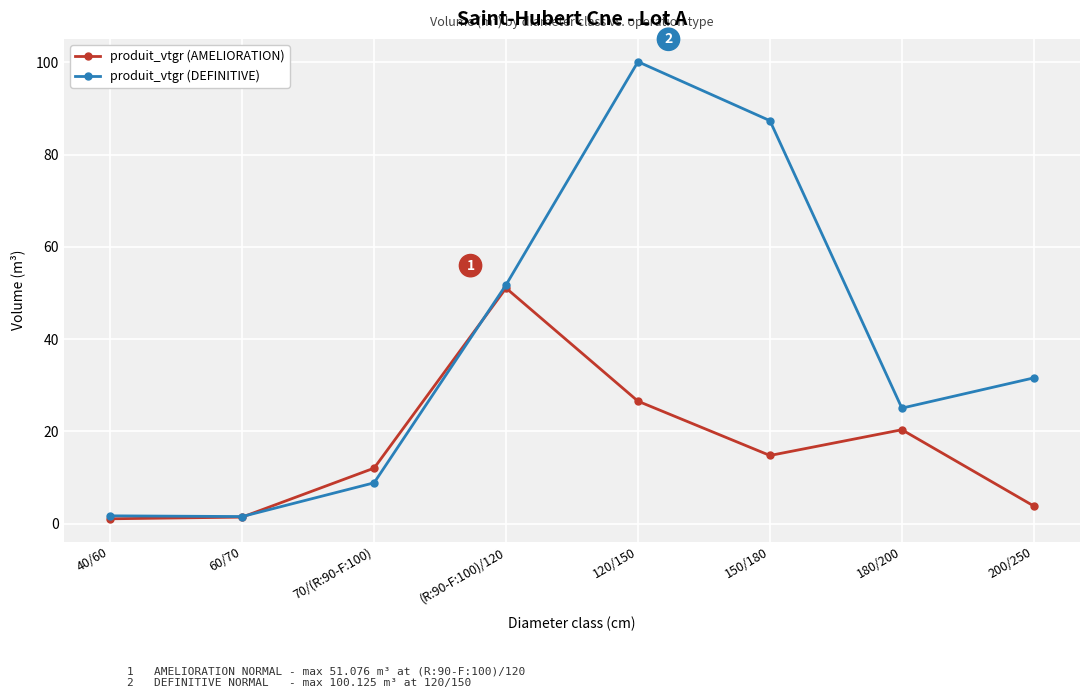

Is this an area chart (filled region under the line)?

No